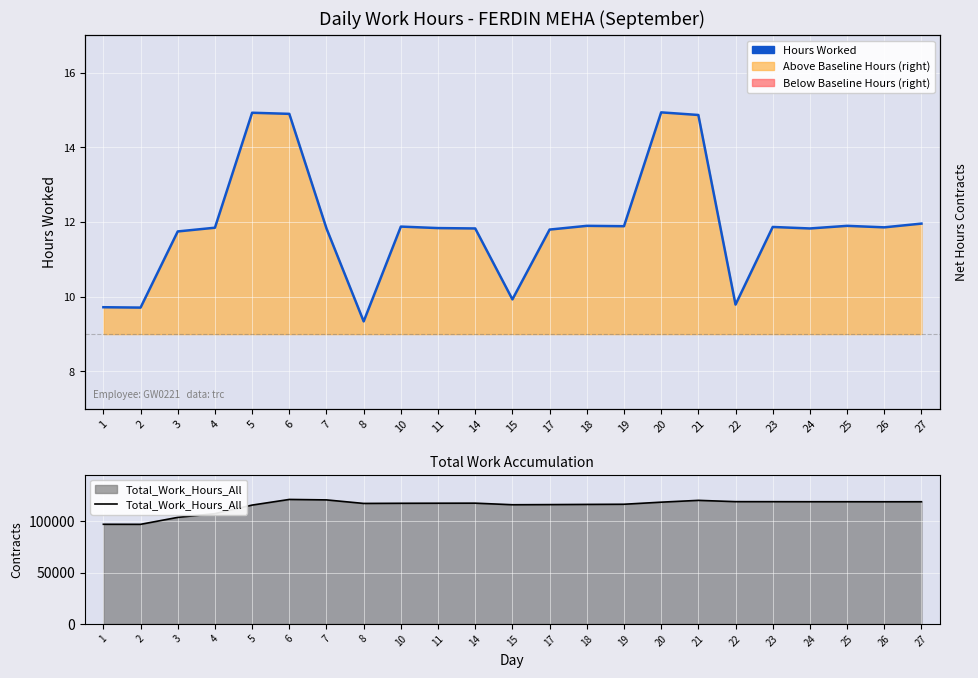

What is the value of the Total_Work_Hours_All point at the 7th from the left?

120985.7